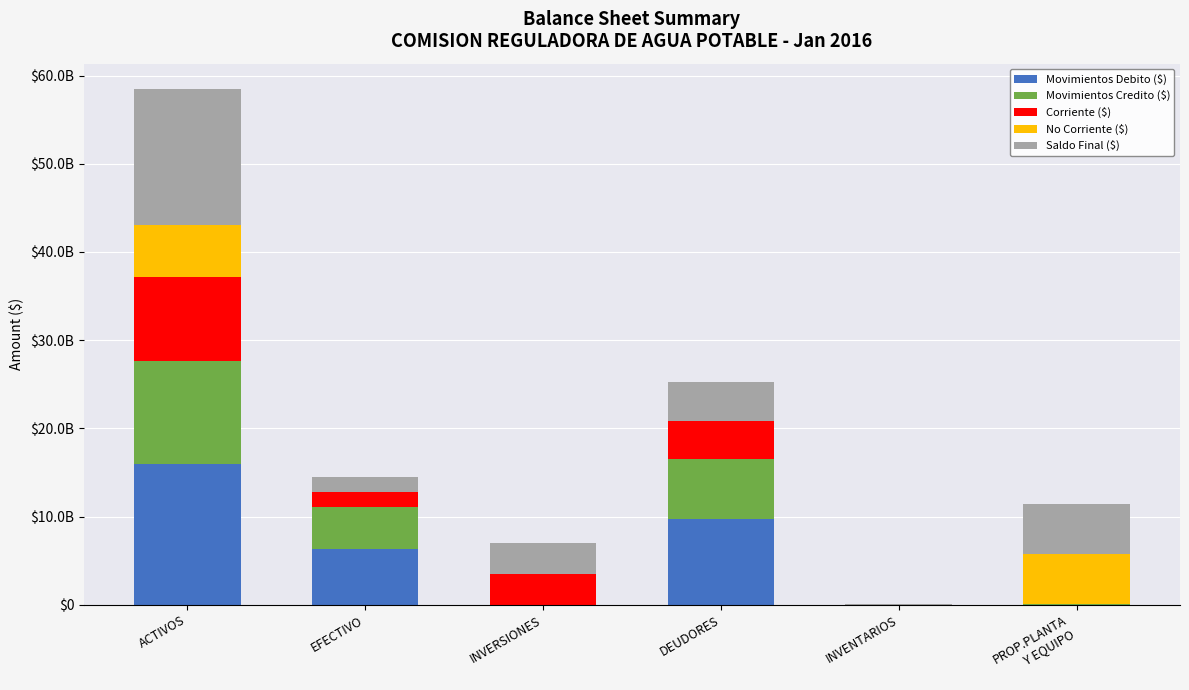

What is the average value of the Corriente ($) series?

3198290933.2